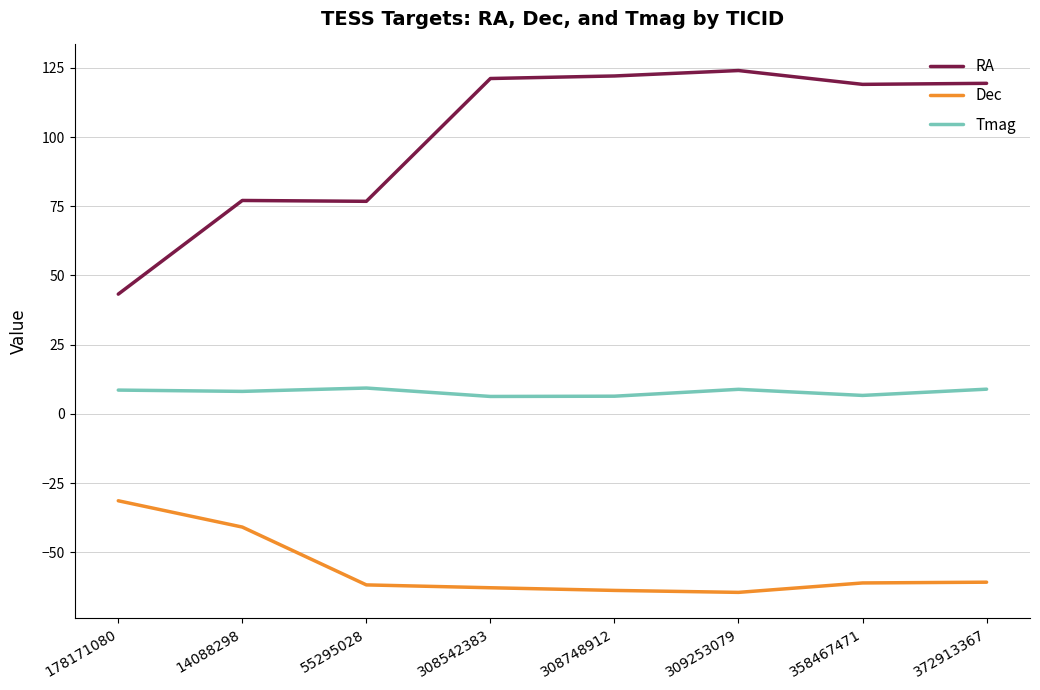

Is the value of Tmag at 308542383 greater than the value of Dec at 14088298?

Yes